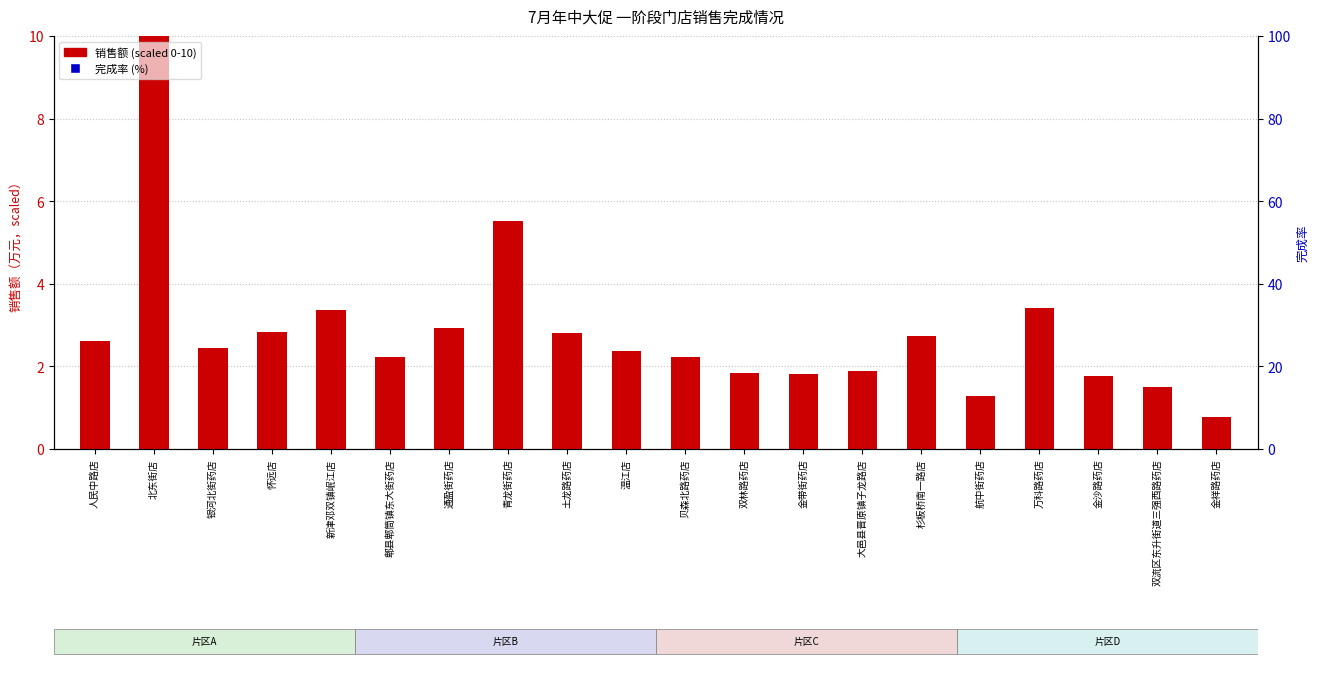

Reading right to left, what are all the values shown in this chart?

金祥路药店=0.8	双流区东升街道三强西路药店=1.5	金沙路药店=1.8	万科路药店=3.4	航中街药店=1.3	杉板桥南一路店=2.7	大邑县晋原镇子龙路店=1.9	金带街药店=1.8	双林路药店=1.8	贝森北路药店=2.2	温江店=2.4	土龙路药店=2.8	青龙街药店=5.5	通盈街药店=2.9	郫县郫筒镇东大街药店=2.2	新津邓双镇岷江店=3.4	怀远店=2.8	银河北街药店=2.4	北东街店=10.0	人民中路店=2.6